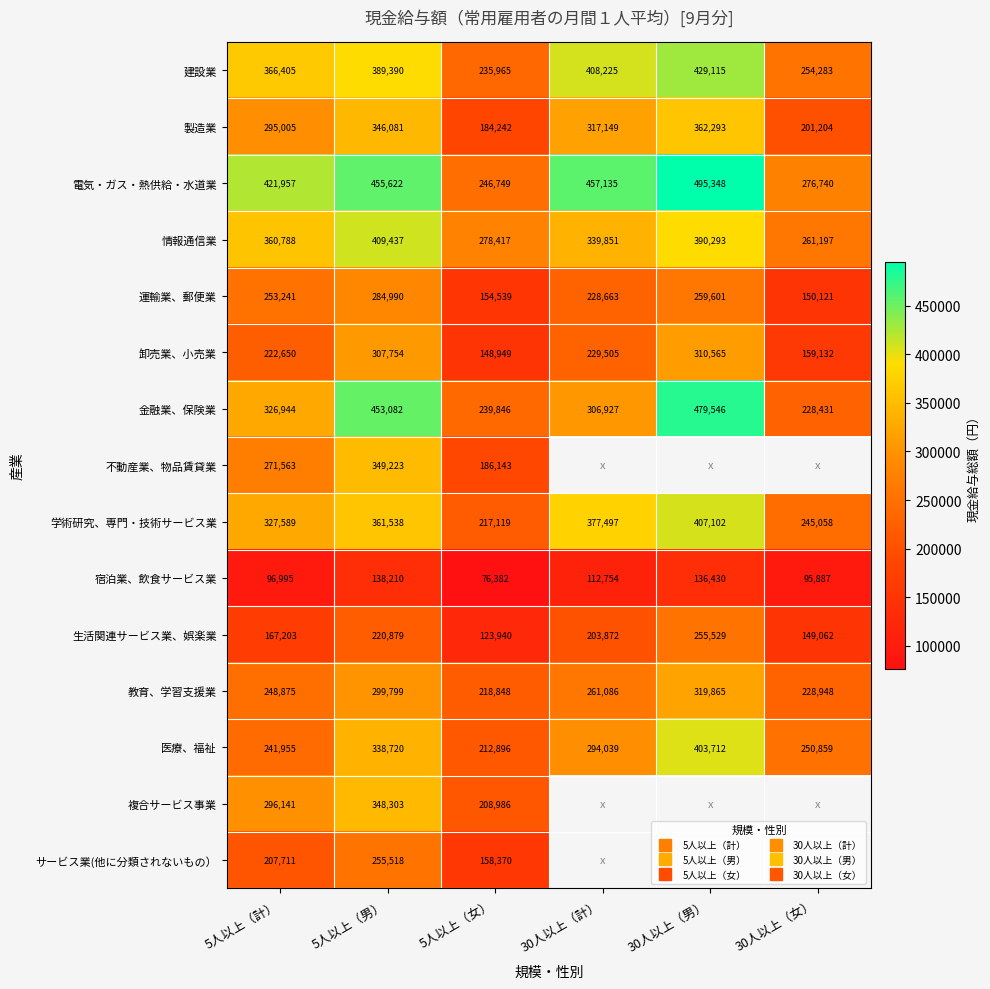

What is the spread (max minus min) of values at 30人以上（男）?

358918.0